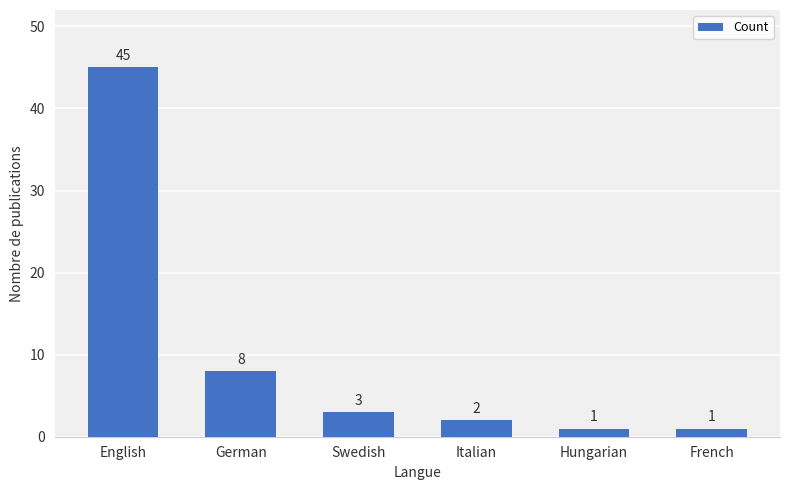

What position from the right is Hungarian?

2